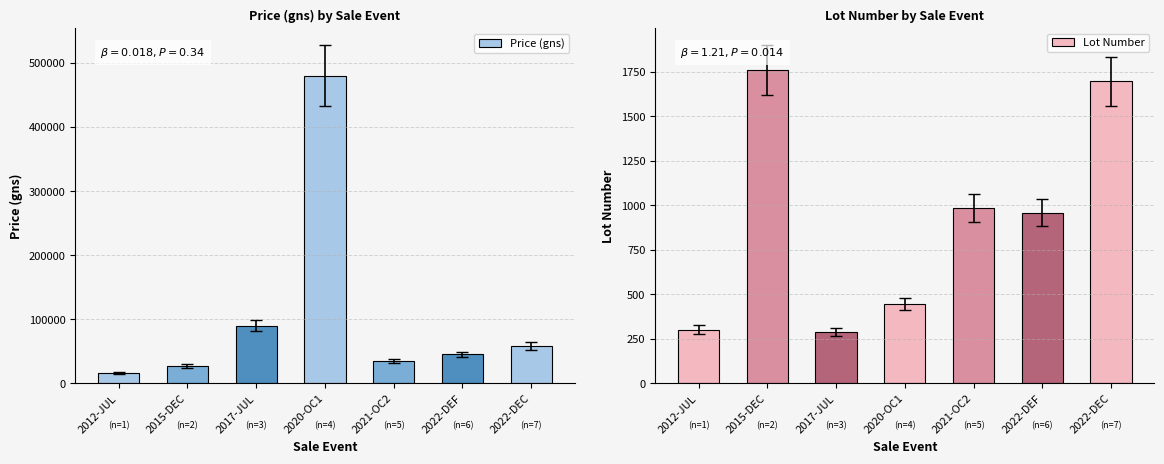

What is the difference between the second highest and second lowest values in the Price (gns) series?

63000